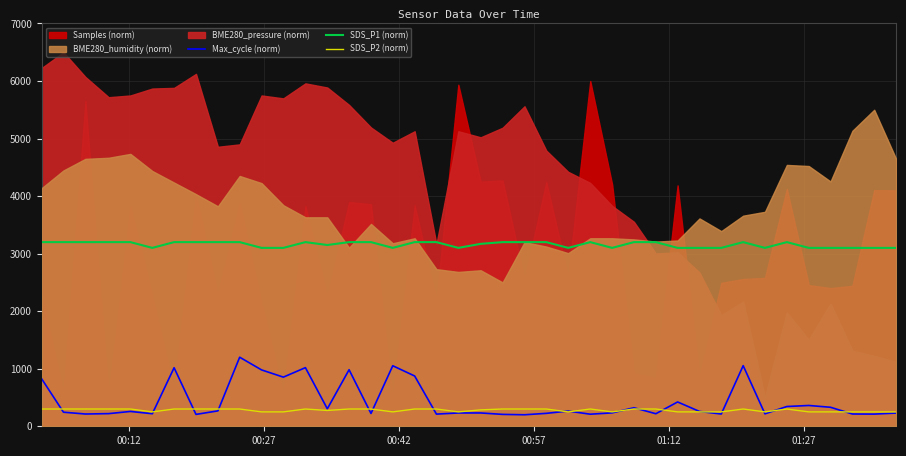

True or false: Max_cycle (norm) and SDS_P1 (norm) cross at least once.

False